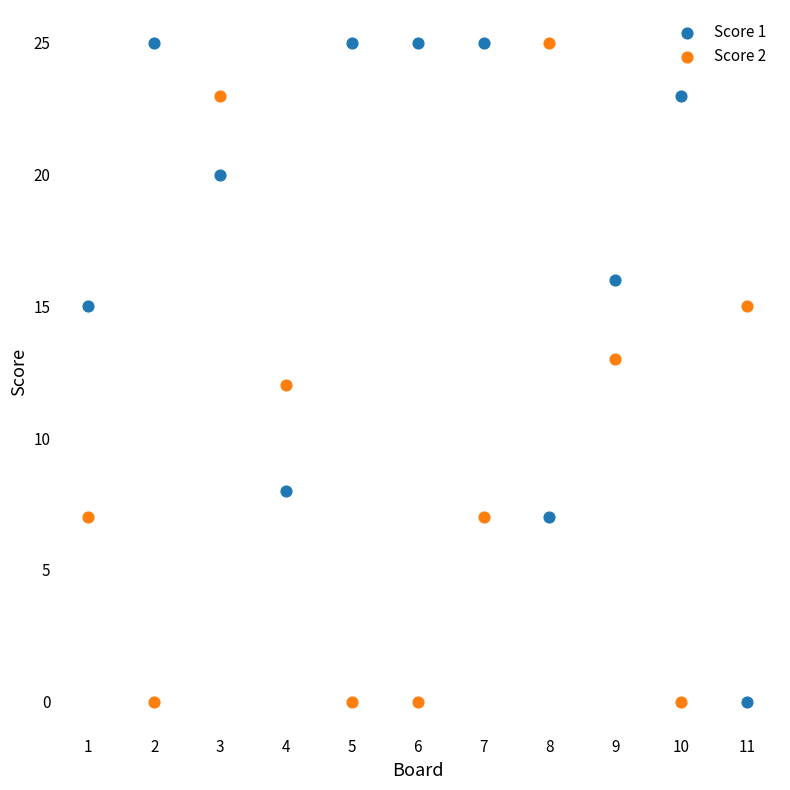

What is the X range (max minus min) for the scatter plot?

10